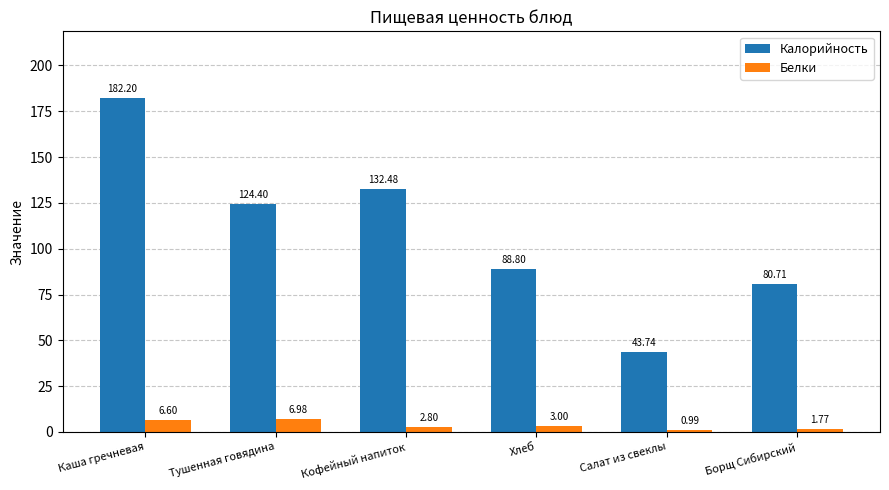

How many categories are shown in the chart?

6